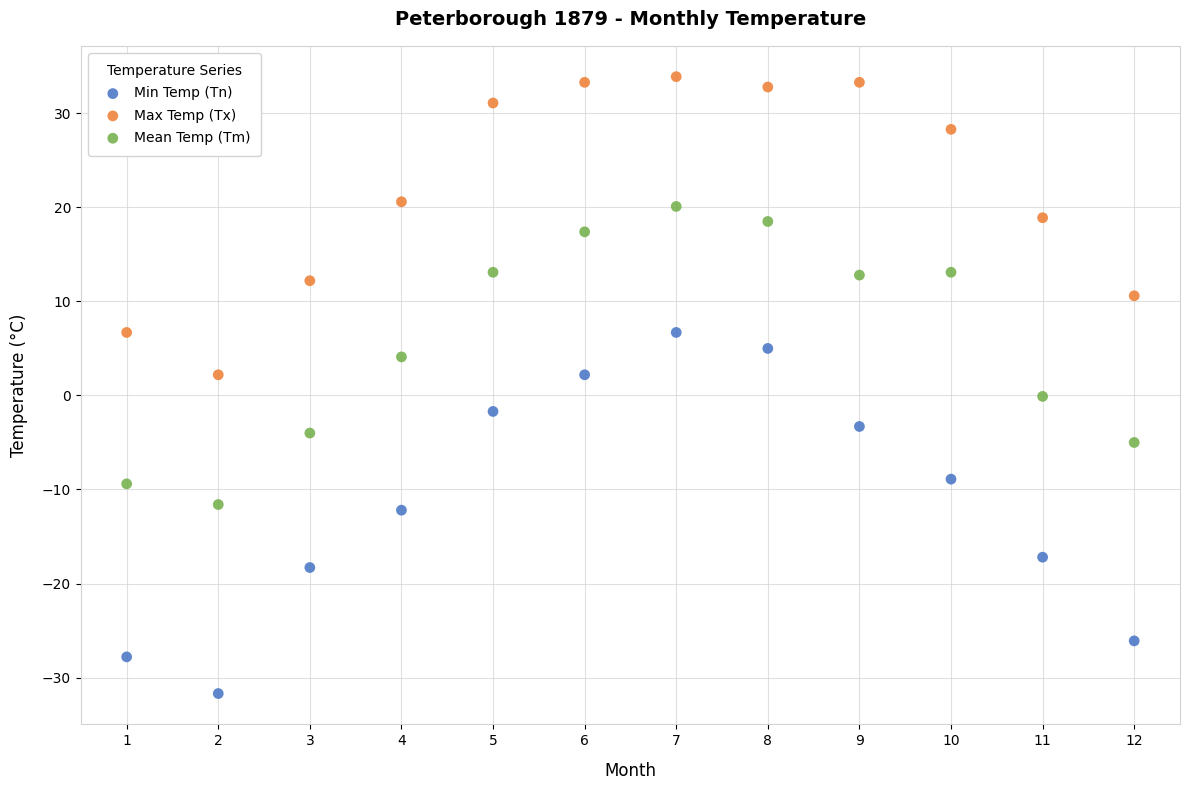

Which series has the largest Y range (max minus min)?

Min Temp (Tn)